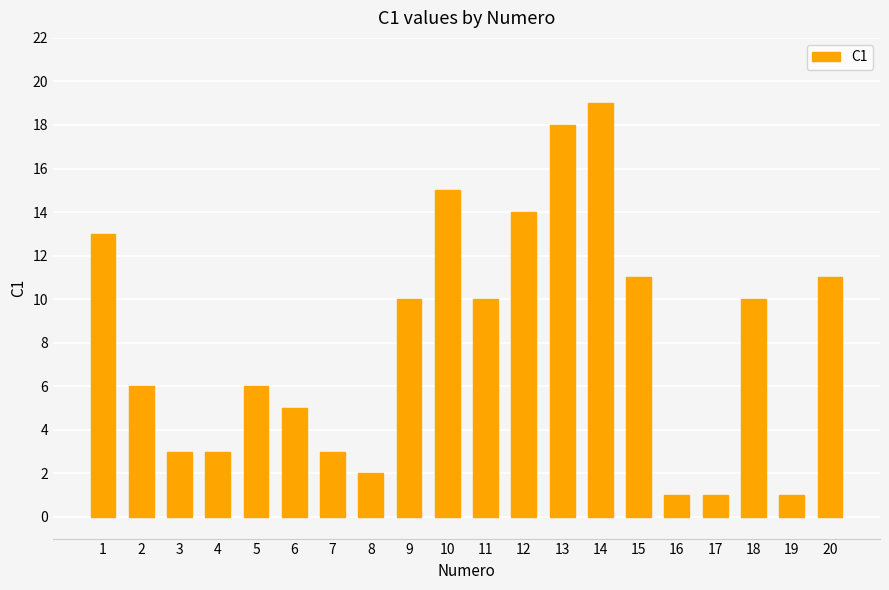

True or false: the data shows 2 at 11.

False